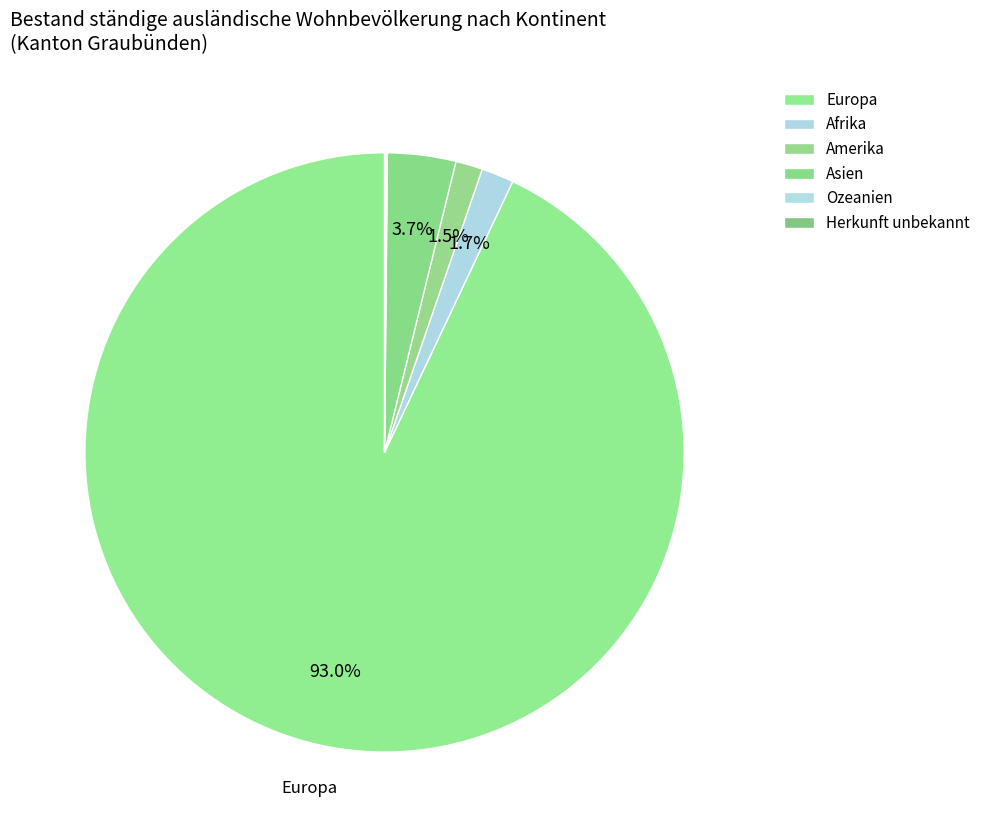

What percentage do Afrika and Ozeanien together represent?

1.8%